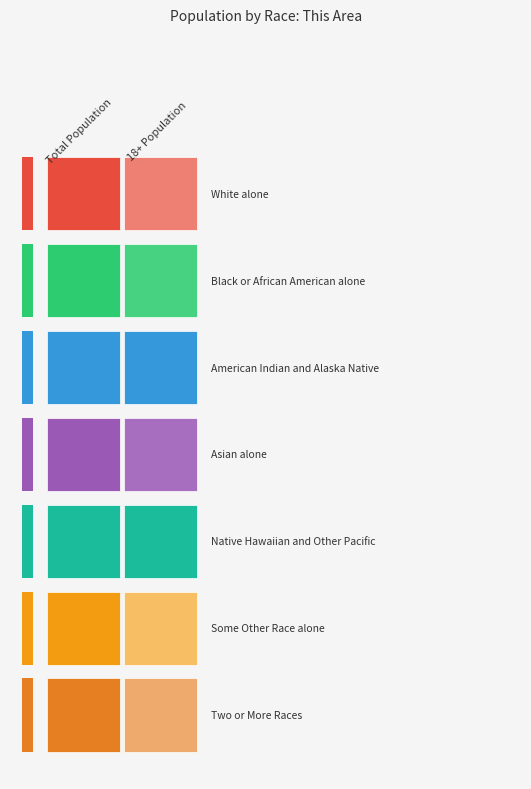

What is the approximate value of Black or African American alone at Total Population?

98